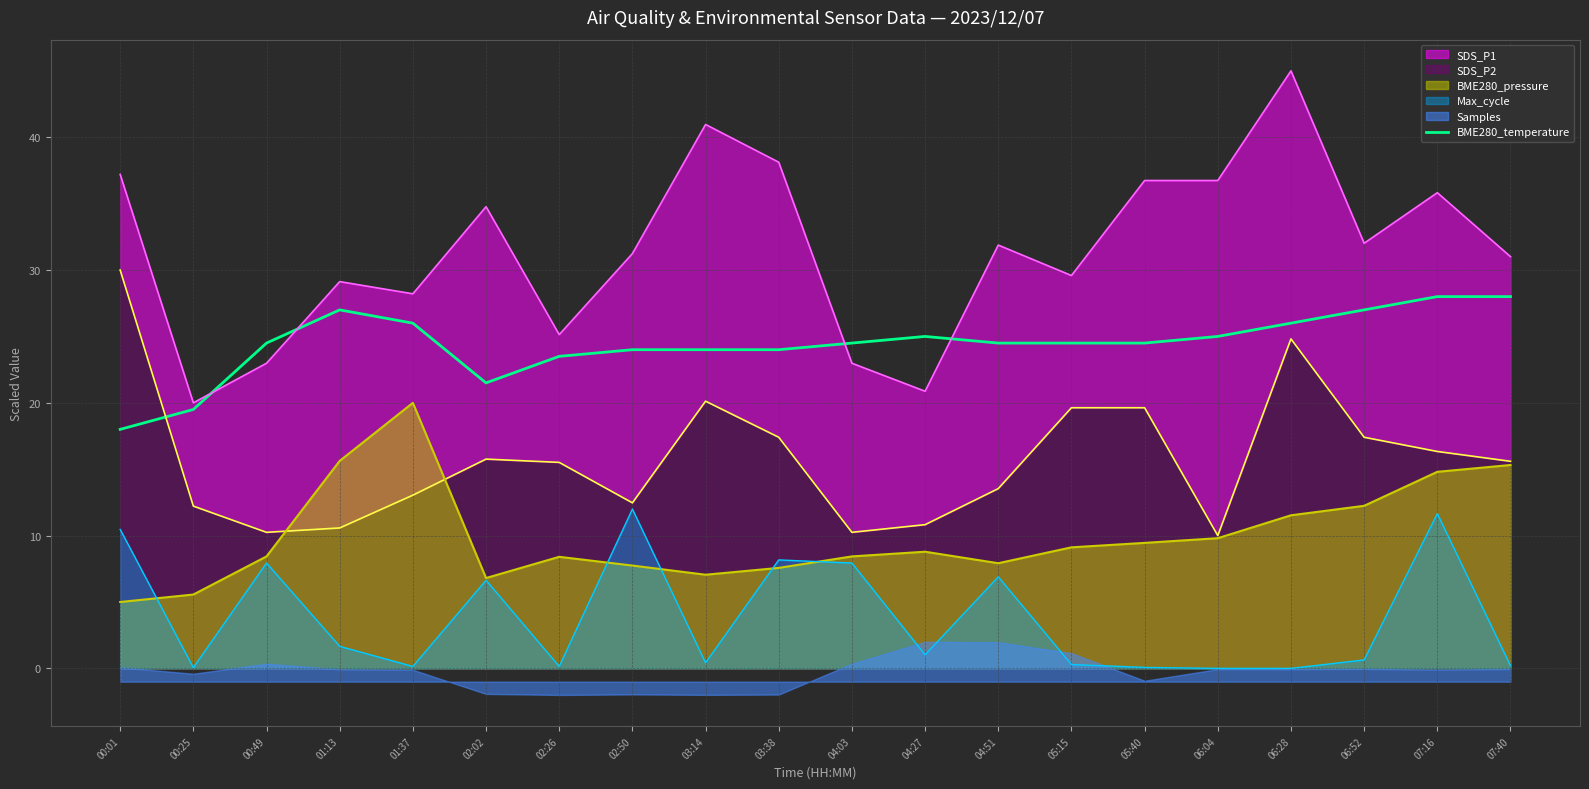

What is the label of the 17th point from the left?

06:28